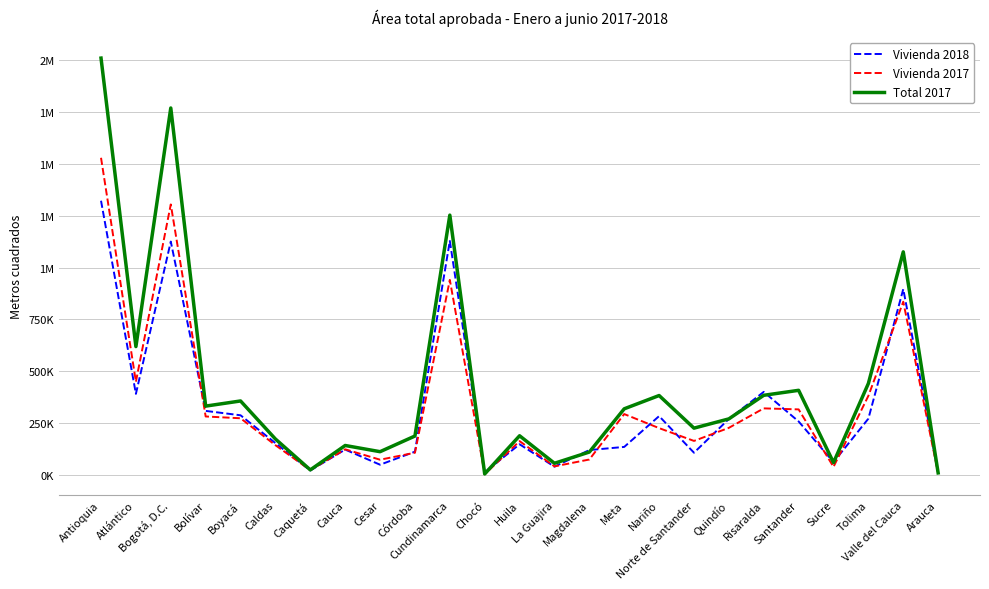

What is the difference between the second highest and minimum values in the Vivienda 2017 series?

1301108